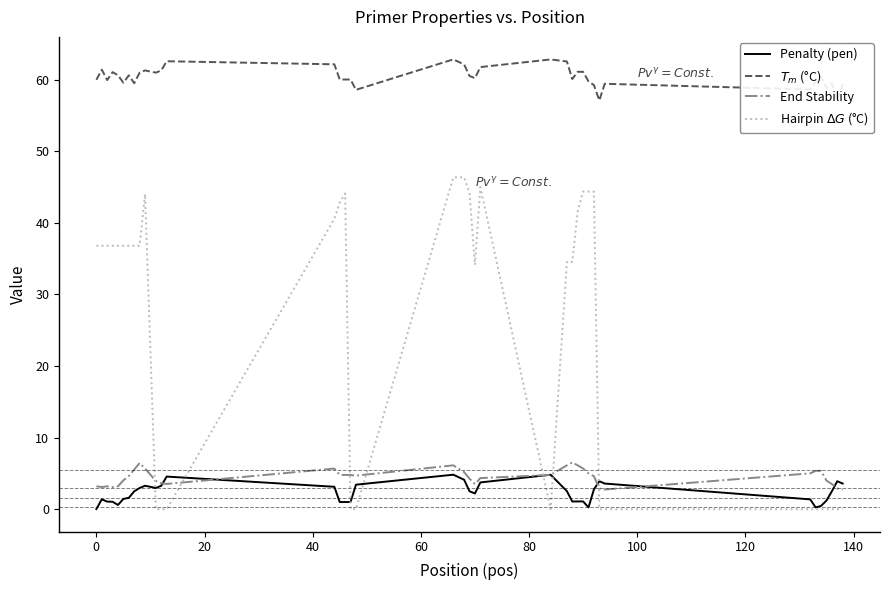

Reading left to right, extract all data points from this chart.

Penalty (pen): 0.0	1.4	1.1	1.0	0.6	1.4	1.6	2.5	3.0	3.3	3.0	3.3	4.6	3.1	1.0	1.0	1.0	3.4	4.8	4.1	2.5	2.2	3.7	4.8	2.5	1.1	1.1	1.1	0.3	2.8	3.9	3.6	1.4	0.3	0.5	1.2	2.5	3.9	3.6
$T_m$ (°C): 60.0	61.4	59.9	61.0	60.6	59.6	60.6	59.5	61.0	61.3	61.0	61.3	62.6	62.1	60.0	60.0	60.0	58.6	62.8	62.1	60.5	60.2	61.7	62.8	62.5	60.1	61.1	61.1	59.7	59.2	57.1	59.4	58.6	59.7	60.5	58.8	59.5	57.1	59.4
End Stability: 3.2	3.1	3.2	3.1	3.2	4.0	4.6	5.5	6.5	5.7	4.0	3.6	3.5	5.7	4.8	4.8	4.8	4.7	6.1	5.2	4.3	3.5	4.3	4.8	6.1	6.5	6.1	5.7	5.0	4.6	2.9	2.8	5.0	5.4	5.4	4.0	3.5	2.9	2.8
Hairpin $\Delta G$ (°C): 36.8	36.8	36.8	36.8	36.8	36.8	36.8	36.8	36.8	44.0	0.0	0.0	0.0	40.6	42.8	44.1	0.0	0.0	46.4	46.4	44.2	34.1	45.0	0.0	34.5	34.5	41.6	44.4	44.4	44.4	0.0	0.0	0.0	0.0	0.0	0.0	0.0	0.0	0.0